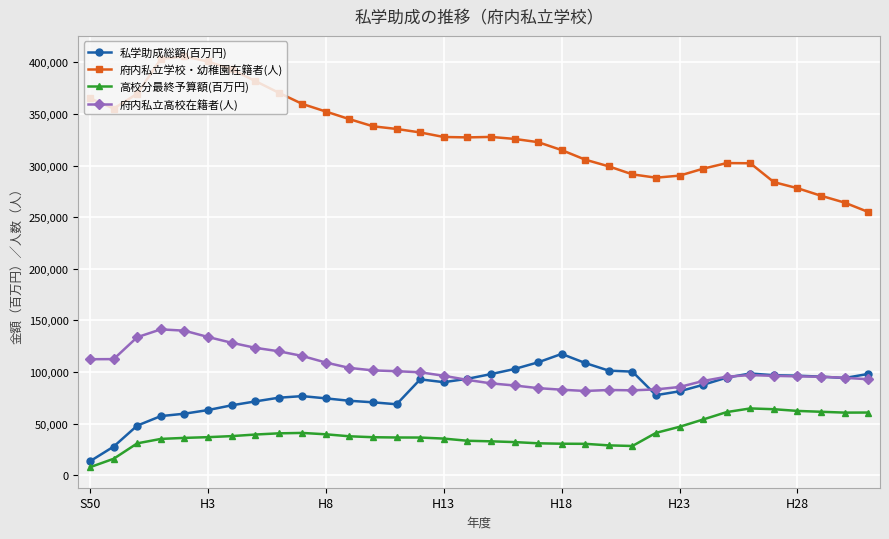

Does the chart display data point markers on the line(s)?

Yes